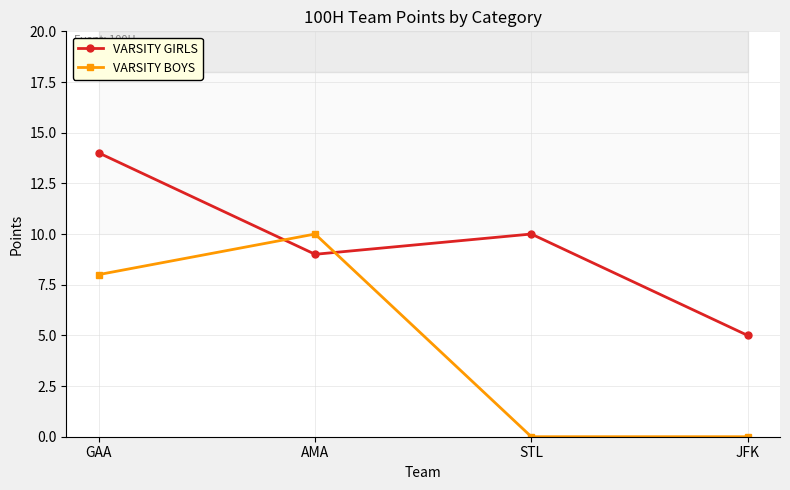

Count the number of data series in this chart.

2